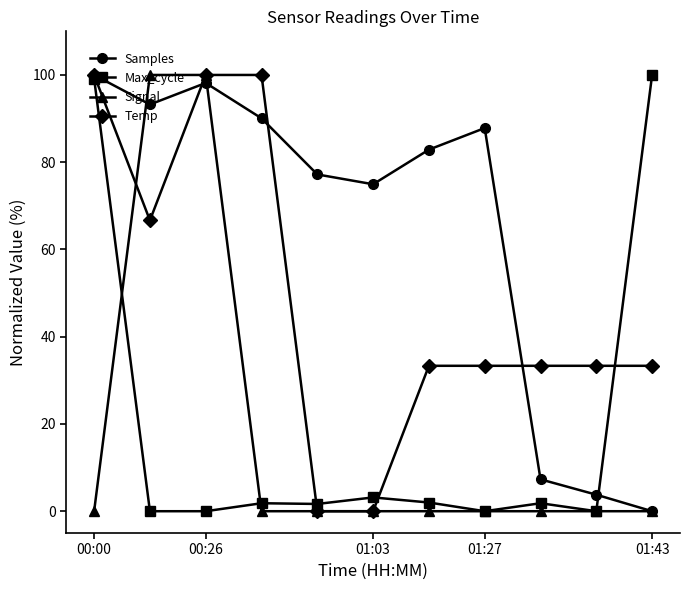

Which series has the largest total across all categories?

Samples